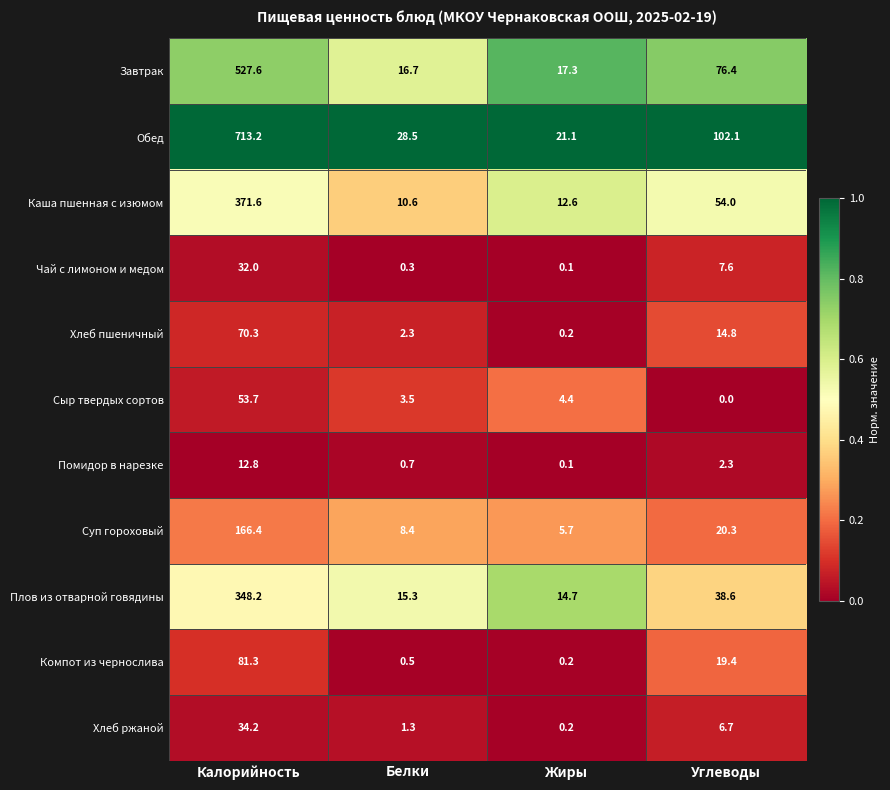

The value of Хлеб пшеничный at Жиры is 0.2. True or false?

True